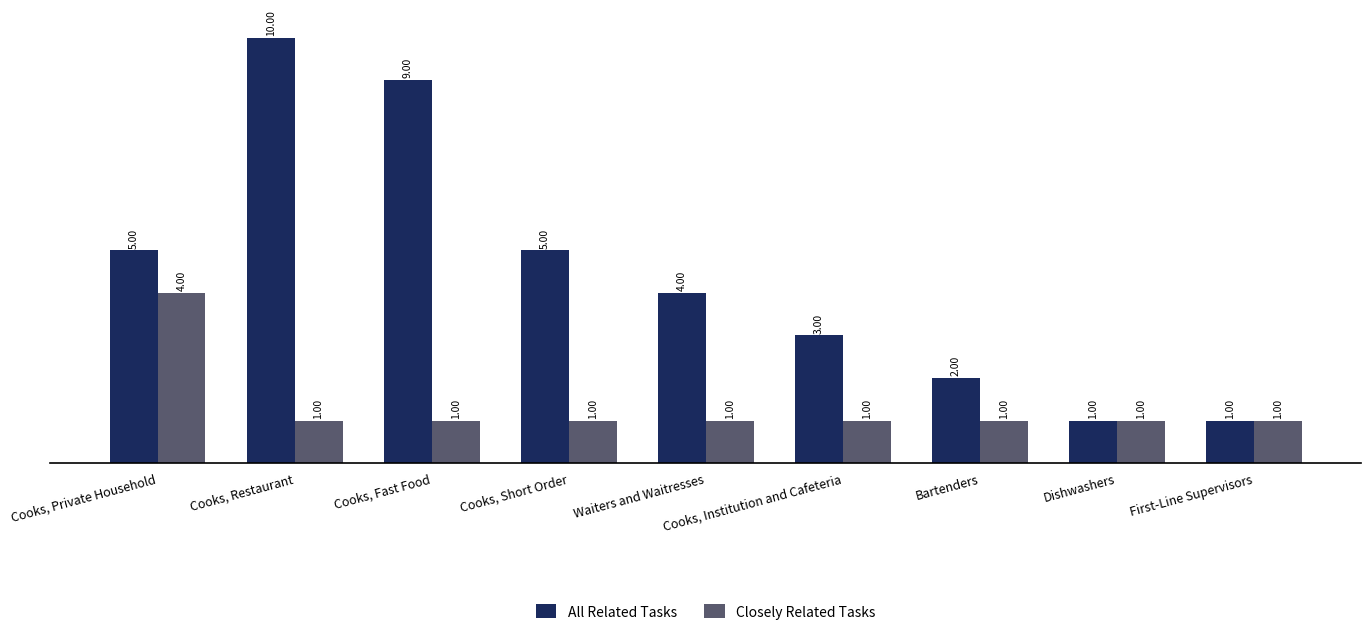

What are all the series names shown in the legend?

All Related Tasks, Closely Related Tasks